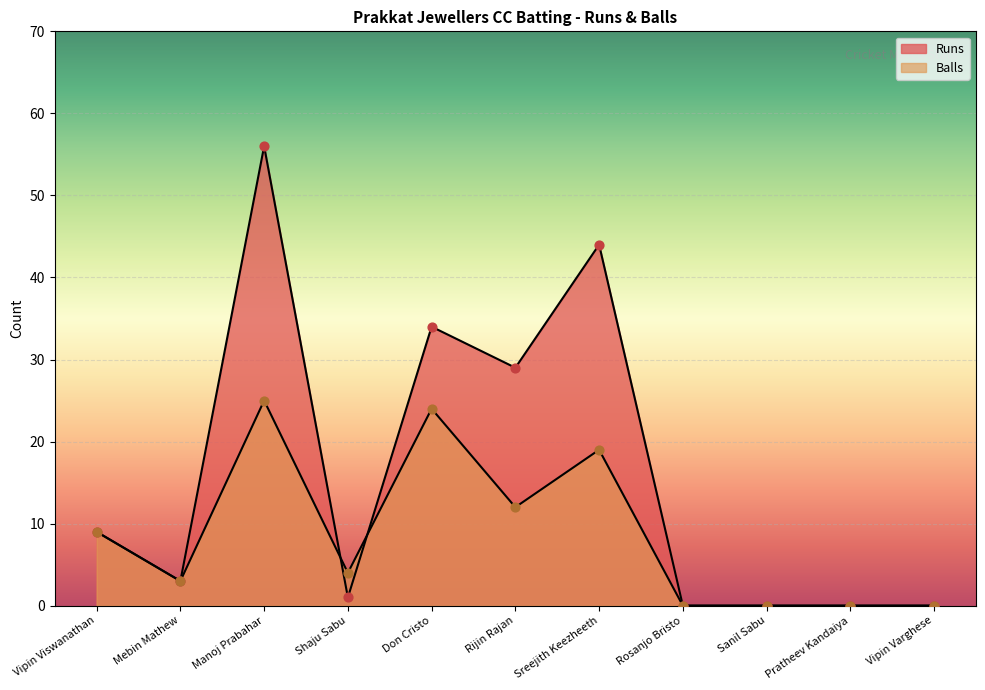

Which series has the widest spread of Y values?

Runs